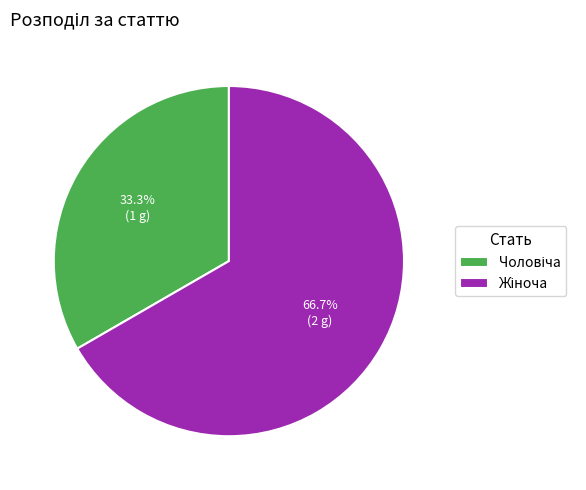

How many slices are in this pie chart?

2